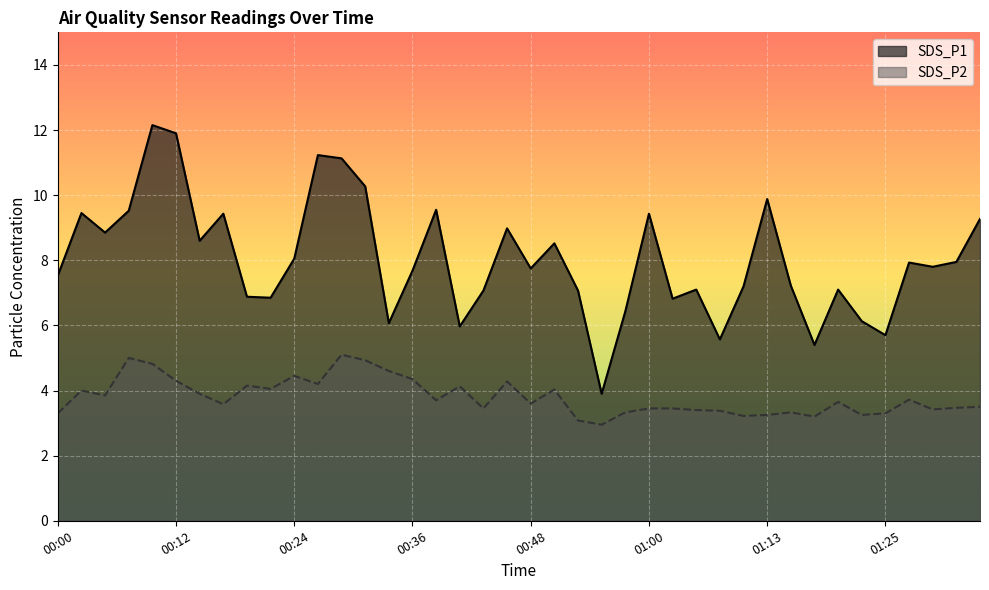

What is the maximum value shown in the chart?

12.2